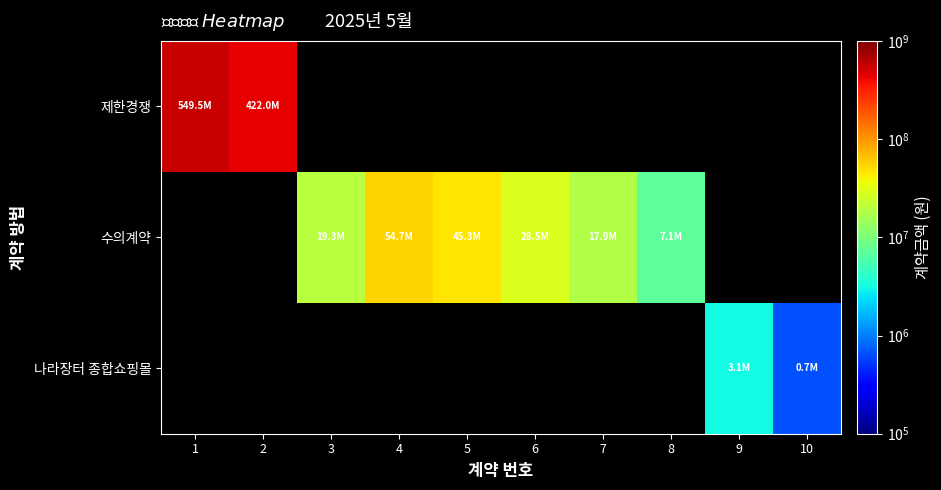

Which label corresponds to the smallest value in the chart?

10